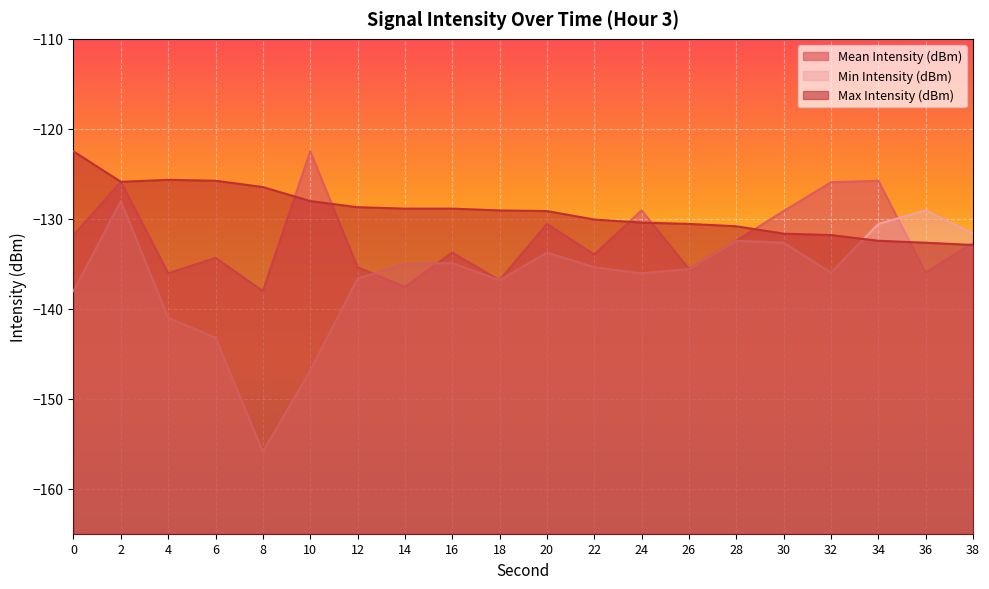

What is the sum of the Max Intensity (dBm) values at 4 and 24?

-256.1